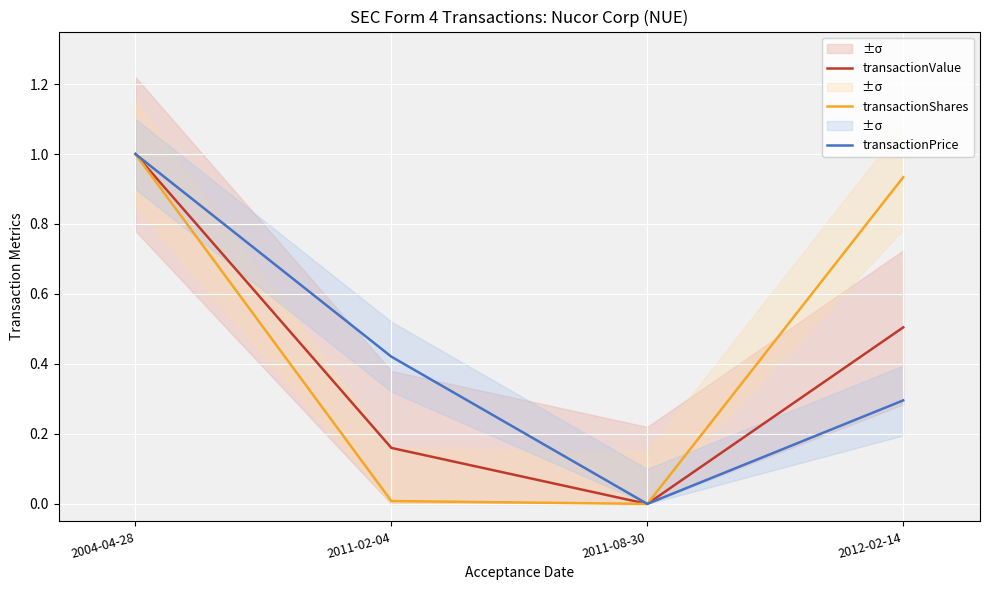

Rank the series by their average value, from lowest to highest.

transactionValue, transactionPrice, transactionShares